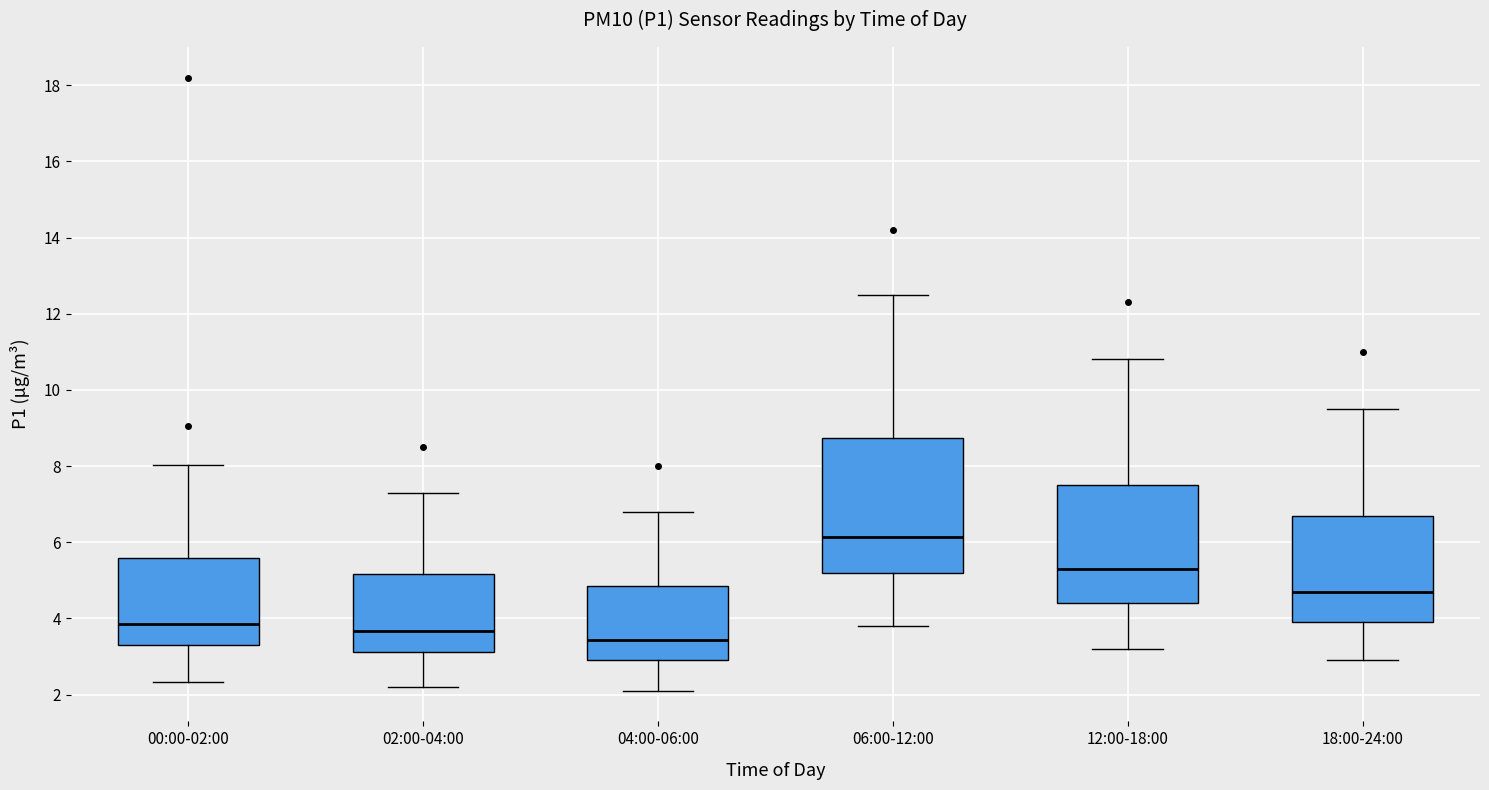

Which box's median line is the lowest?

04:00-06:00